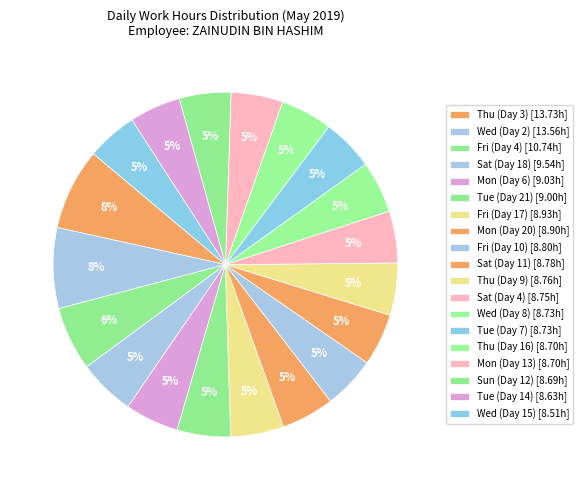

Which category has the smallest portion of the pie?

Wed (Day 15)